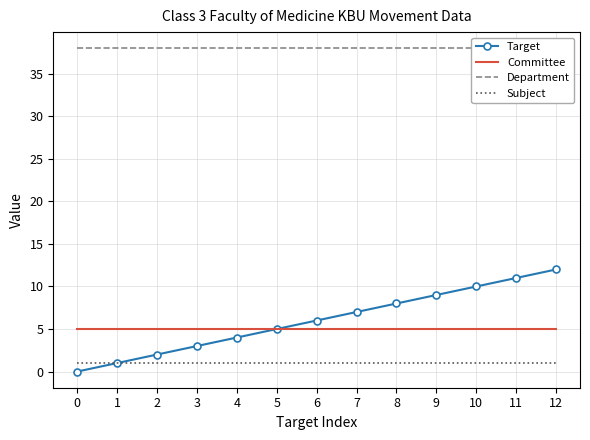

Reading left to right, list all the values displayed in this chart.

Target: 0	1	2	3	4	5	6	7	8	9	10	11	12
Committee: 5	5	5	5	5	5	5	5	5	5	5	5	5
Department: 38	38	38	38	38	38	38	38	38	38	38	38	38
Subject: 1	1	1	1	1	1	1	1	1	1	1	1	1